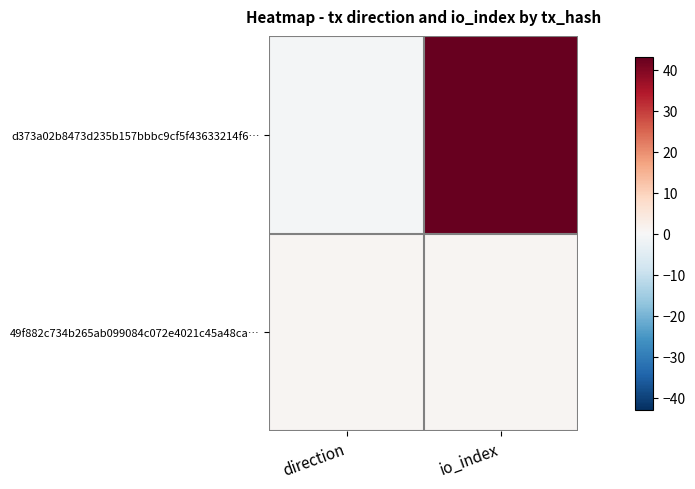

What is the total value across all series at io_index?

44